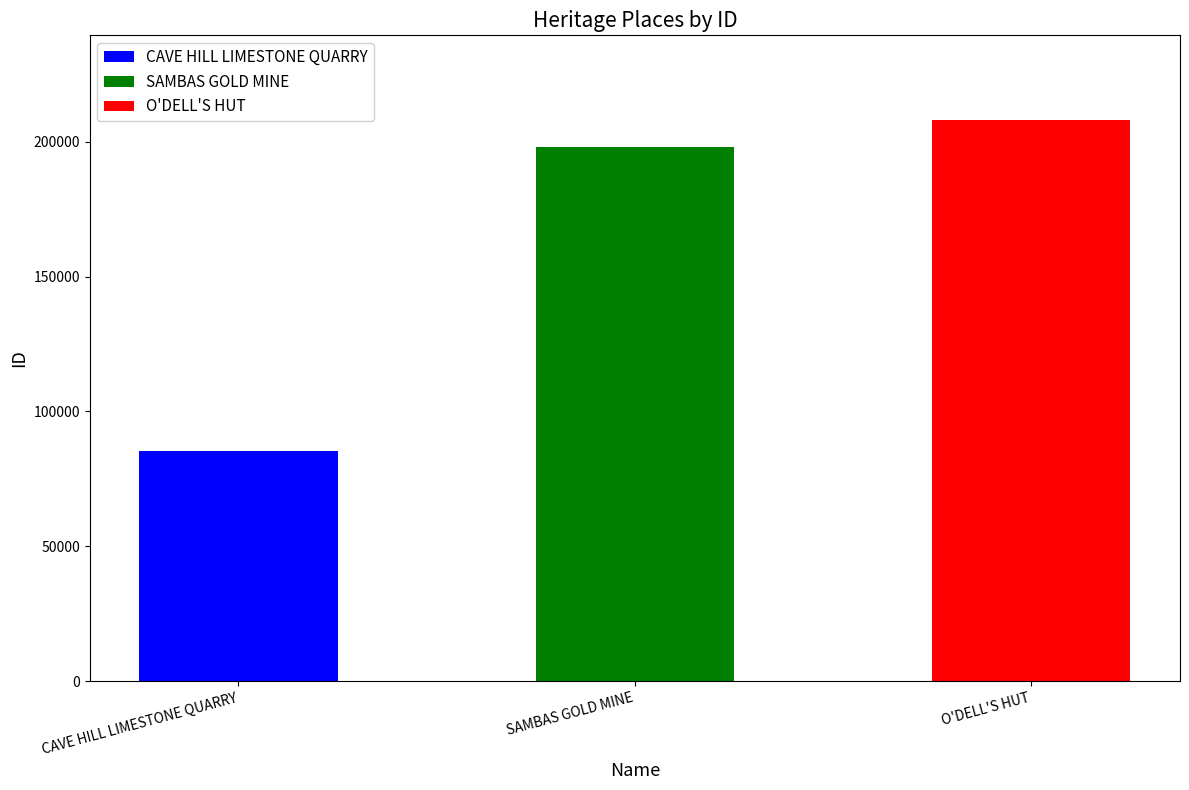

What position from the left is CAVE HILL LIMESTONE QUARRY?

1